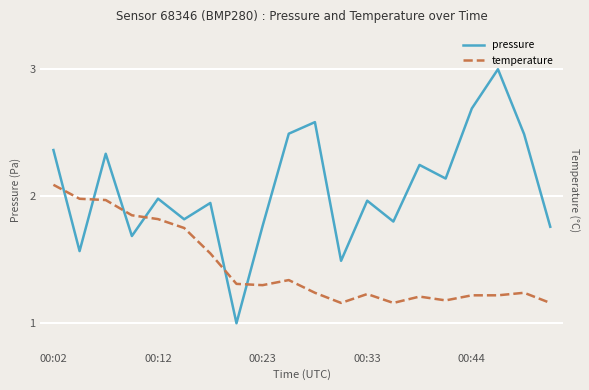

The pressure series shows 2.5 at 9. True or false?

True